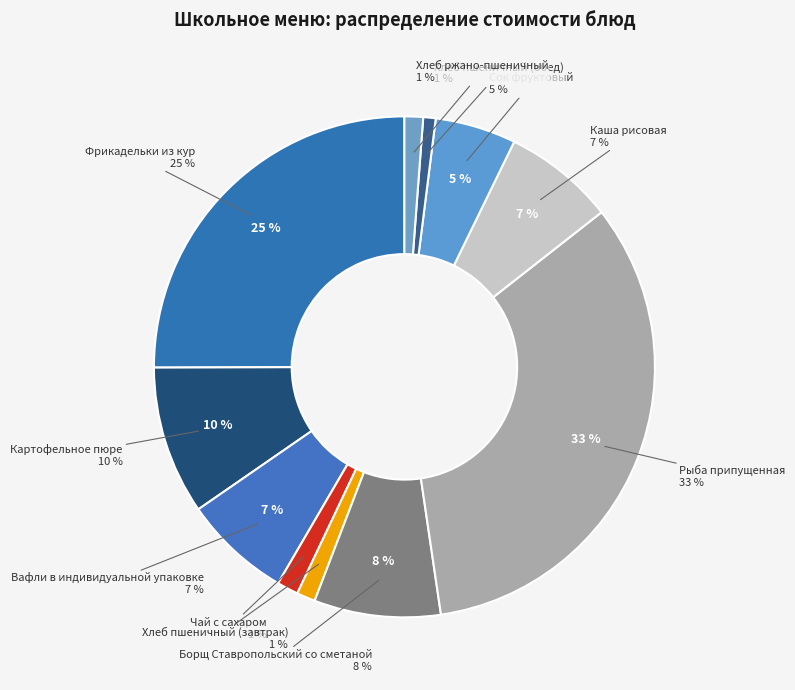

Approximately how many times larger is the value at Хлеб ржано-пшеничный compared to Чай с сахаром?

0.9